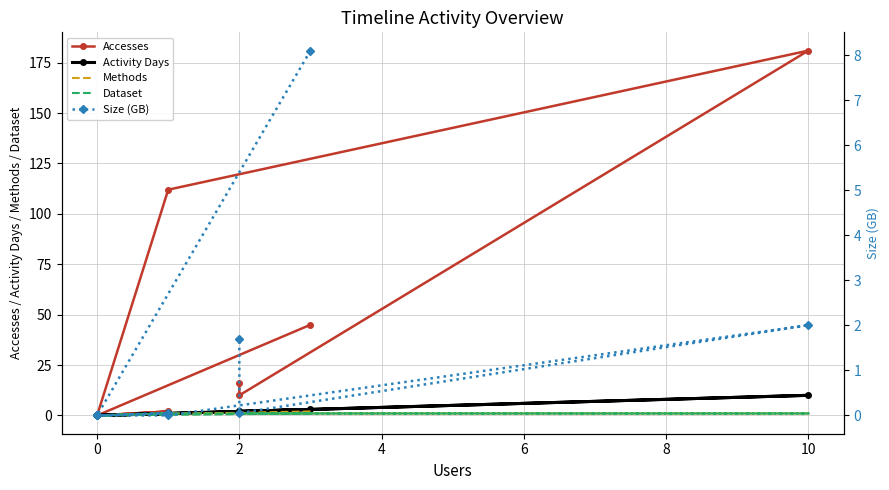

How many lines are shown in the chart?

5